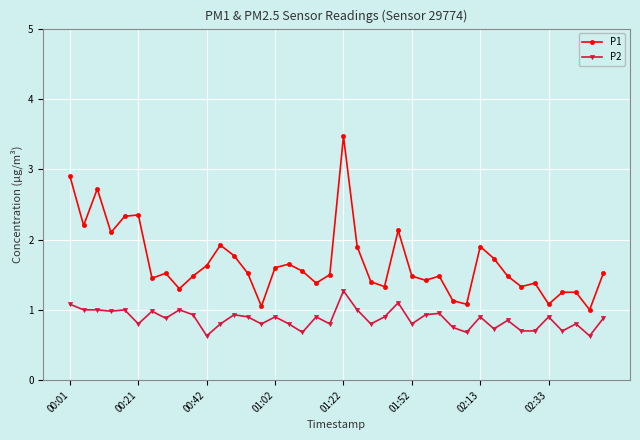

At how many categories does at least one series exceed 2?

8